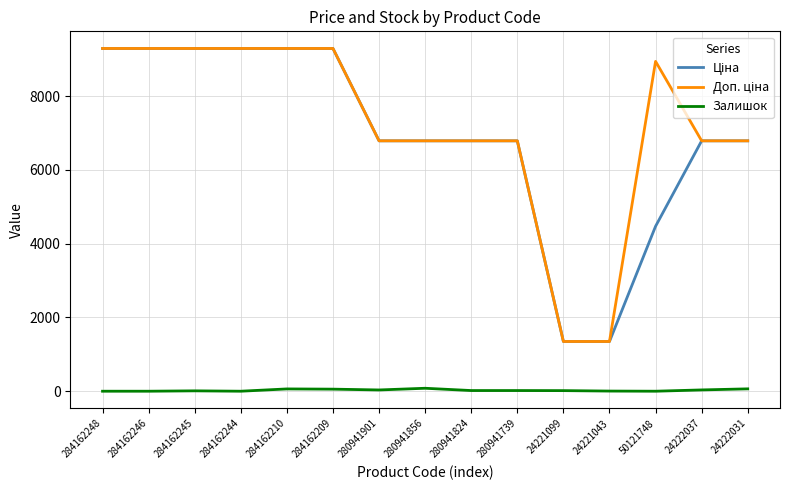

The Залишок series shows 0.0 at 284162248. True or false?

True